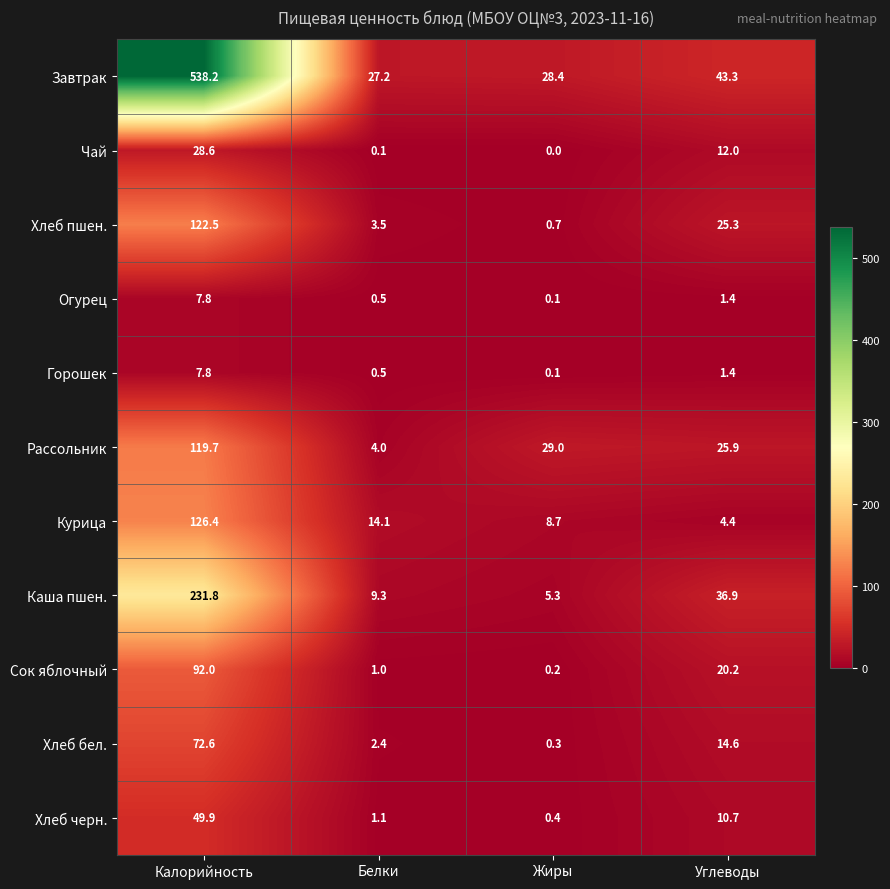

What is the sum of the Горошек values at Жиры and Белки?

0.6